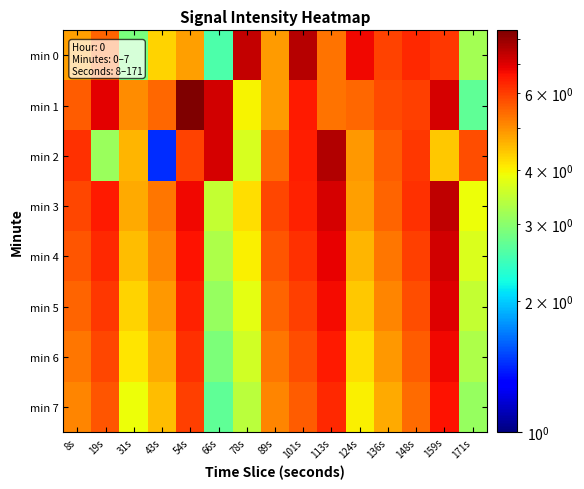

Between 148s and 171s, which series saw the biggest shift?

min 1